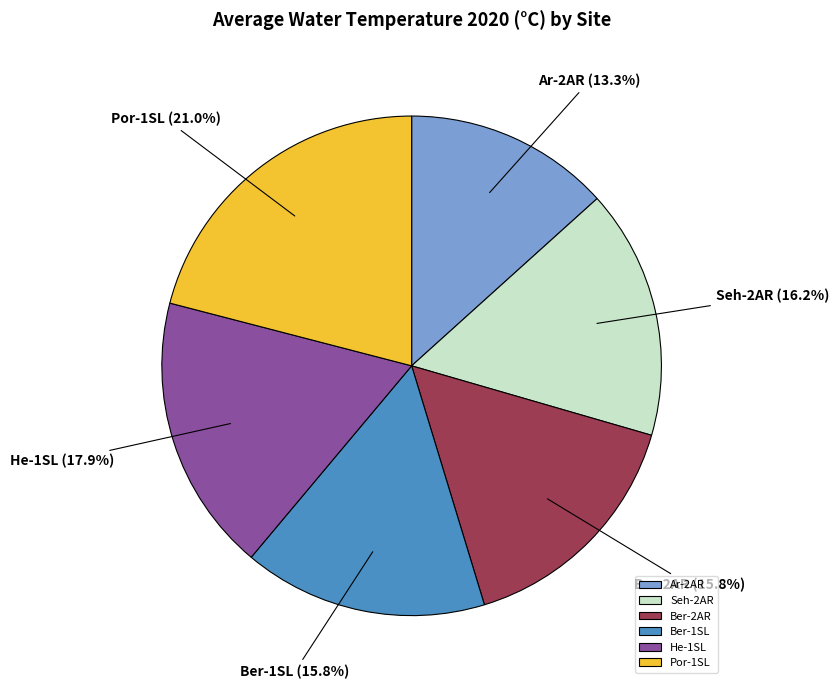

What is the ratio of the value at Ber-2AR to the value at Seh-2AR?

1.0